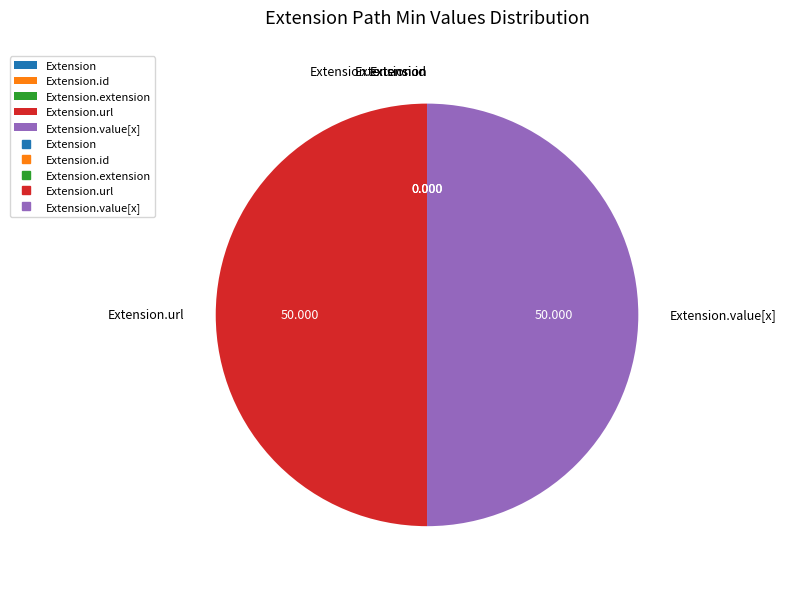

Does any single category account for the majority?

No